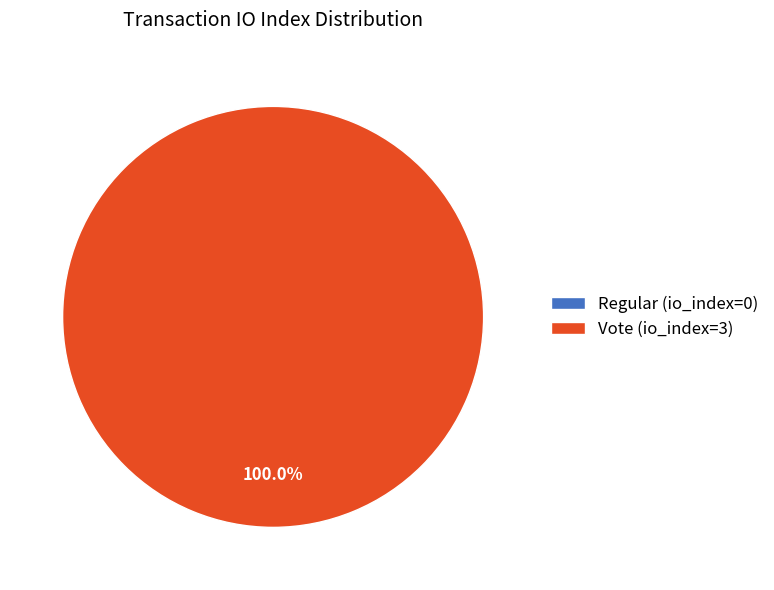

Between Regular (io_index=0) and Vote (io_index=3), which is larger?

Vote (io_index=3)